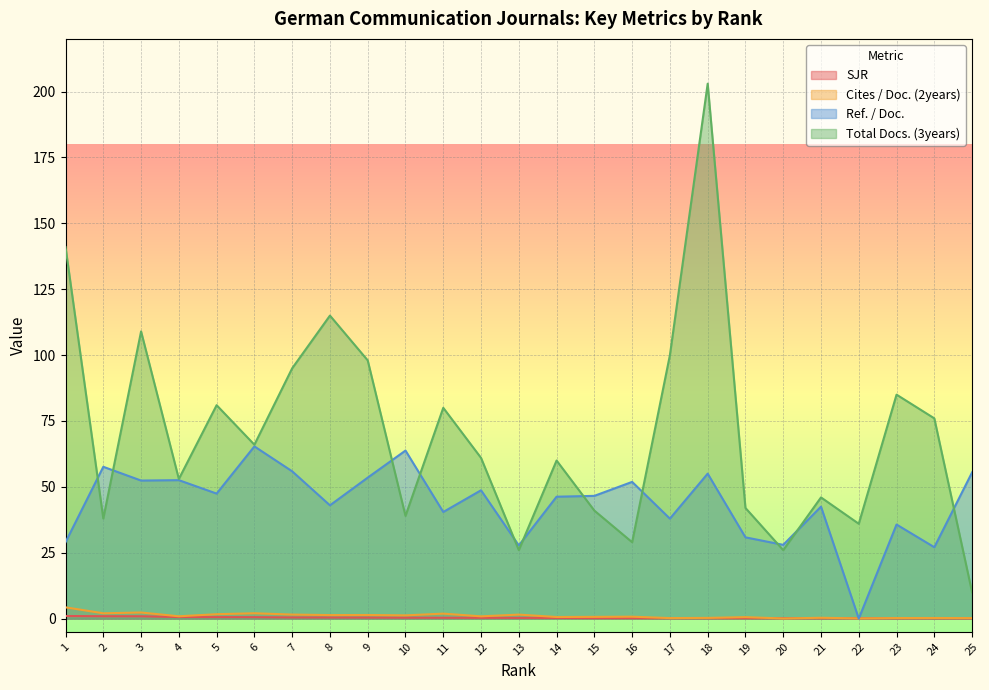

The value of Cites / Doc. (2years) at 1 is 4.3. True or false?

True